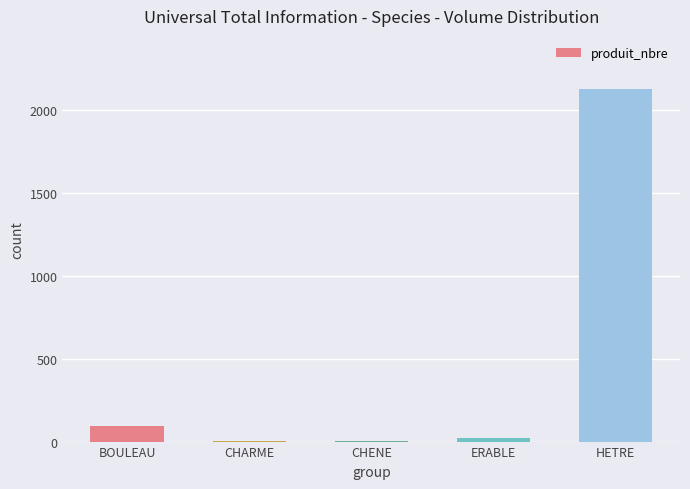

Are the bars horizontal?

No